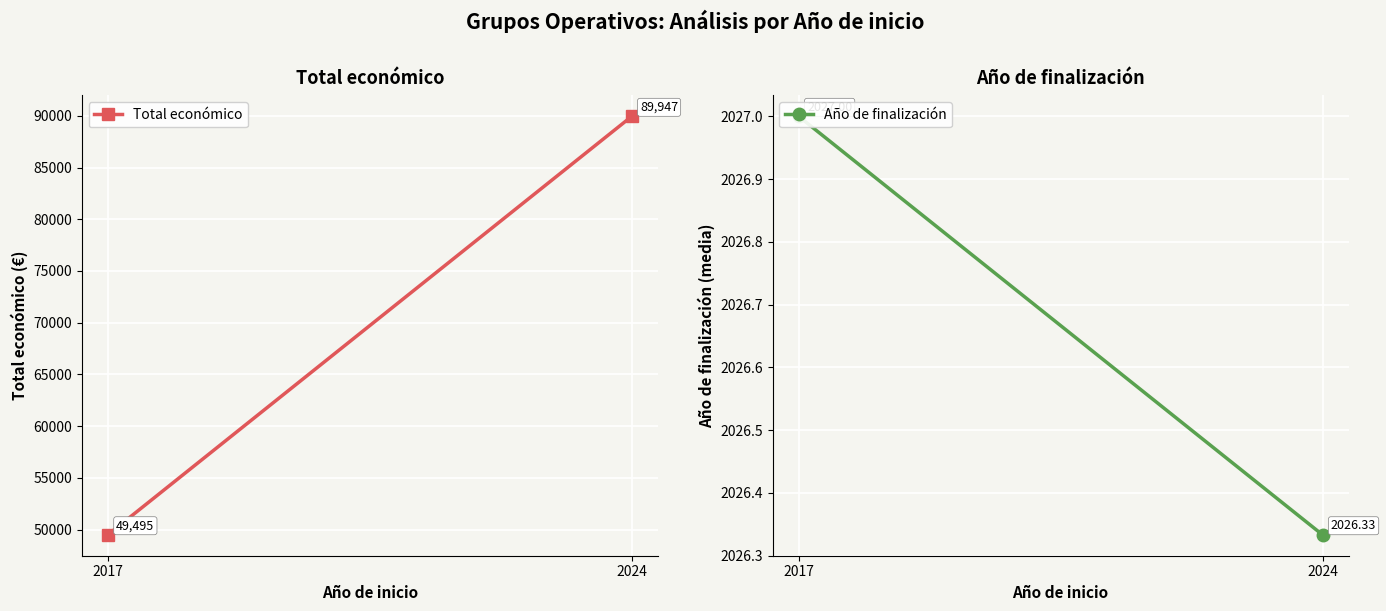

What is the maximum value for Año de finalización?

2027.0